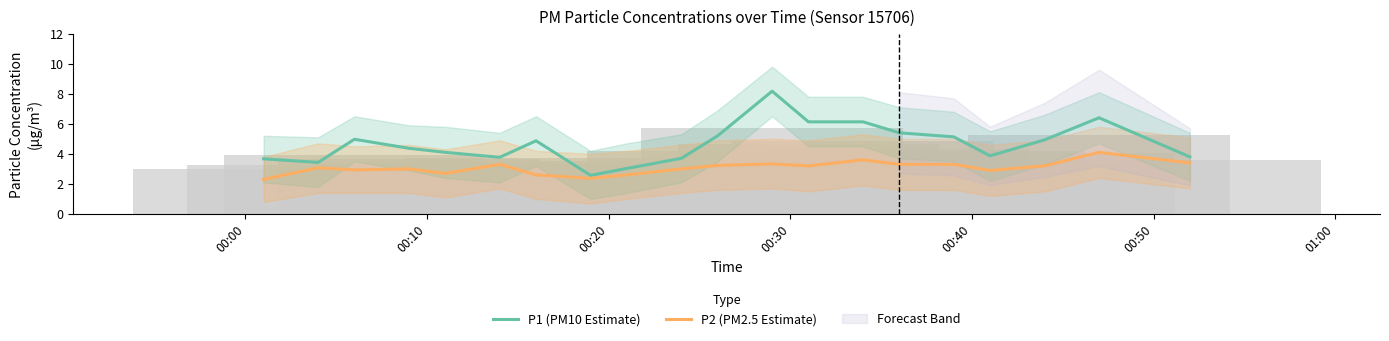

Which series has the largest range (max minus min)?

P1 (PM10 Estimate)